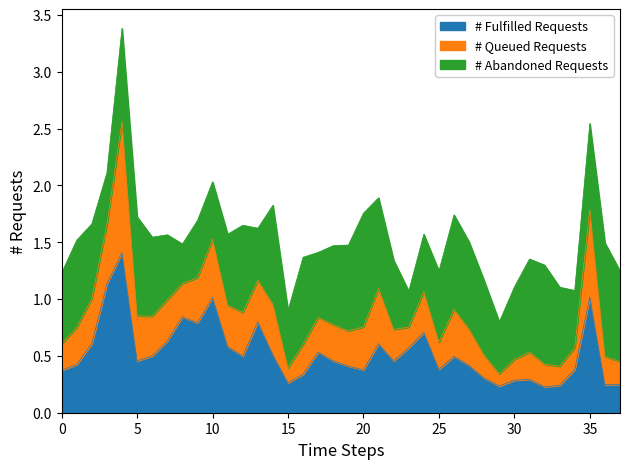

What is the total value across all series at 30?

1.1